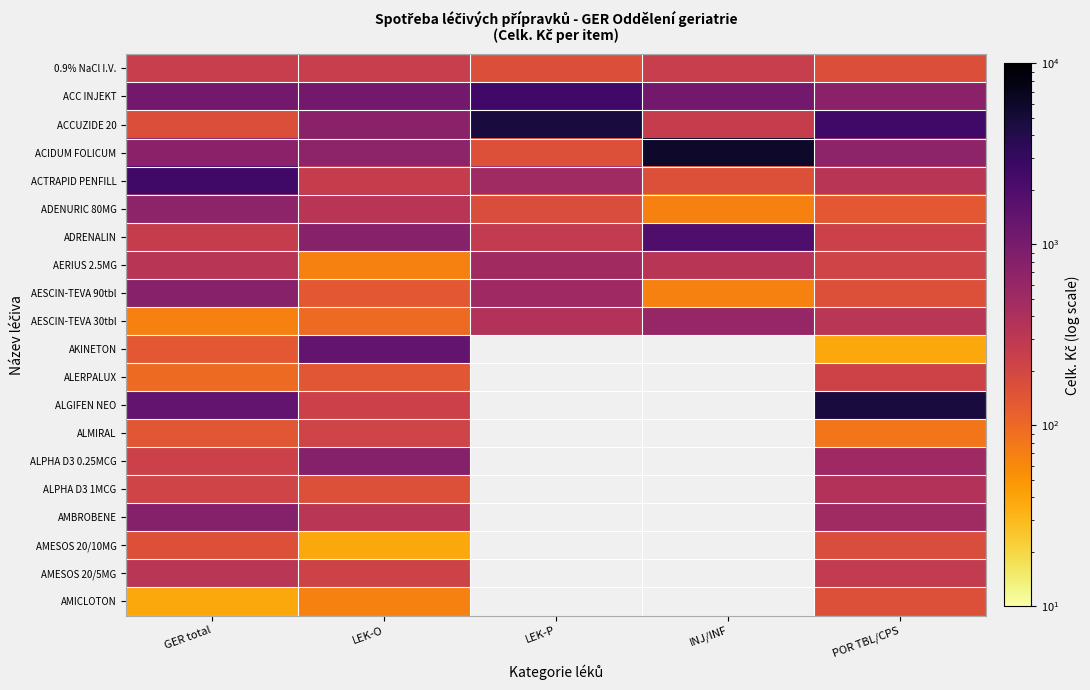

Between POR TBL/CPS and GER total, which is larger?

GER total